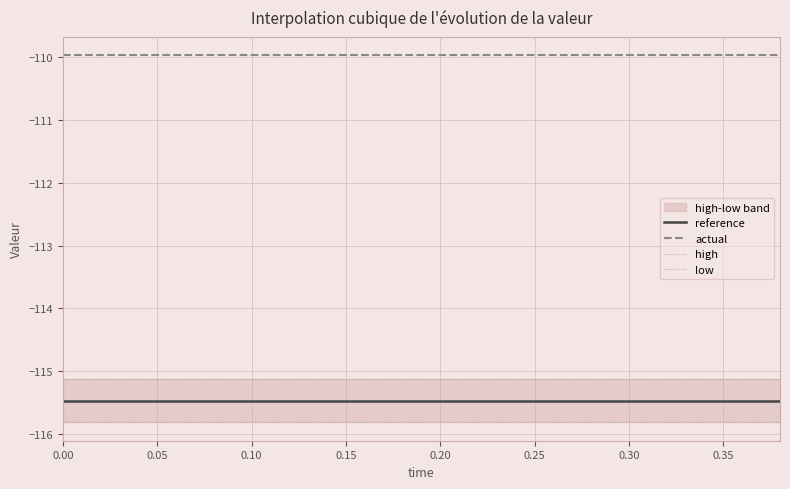

What is the average value of the high series?

-115.1